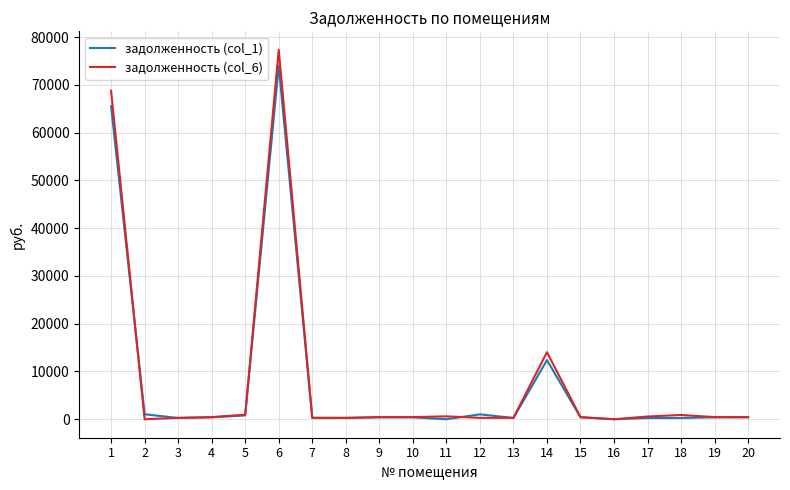

What is the greatest value displayed?

77364.9